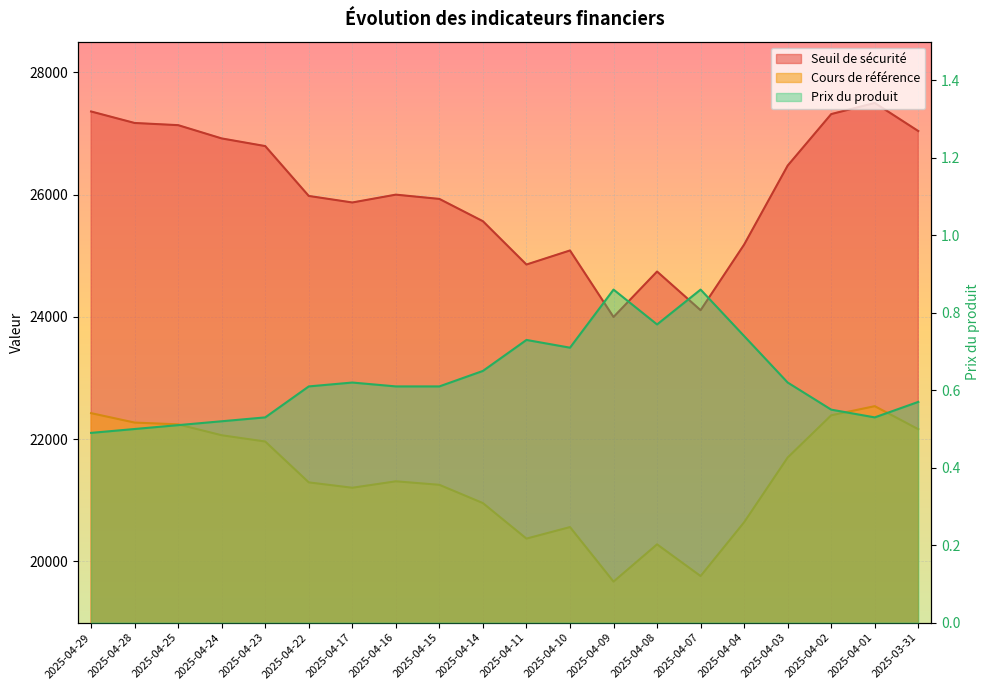

How many lines are shown in the chart?

3